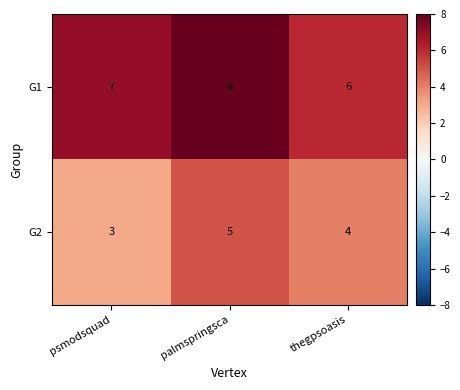

Between psmodsquad and palmspringsca, which series saw the biggest shift?

G2